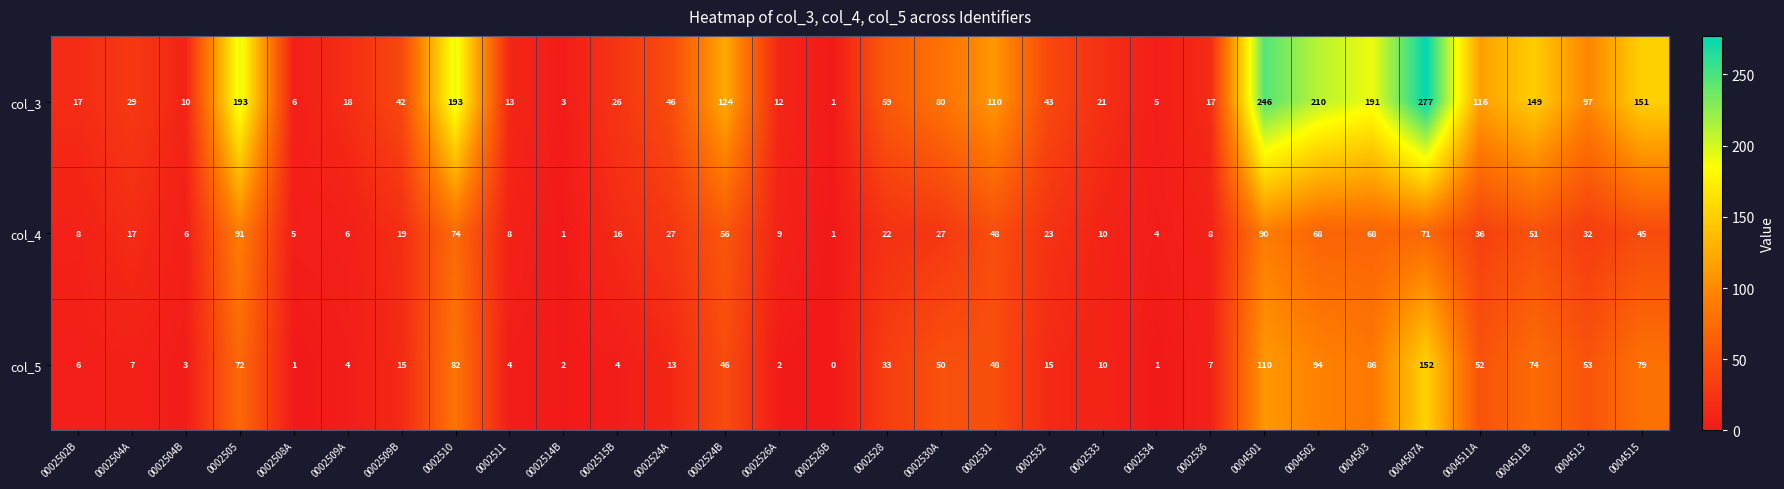

The col_3 series shows 20 at 0002526A. True or false?

False